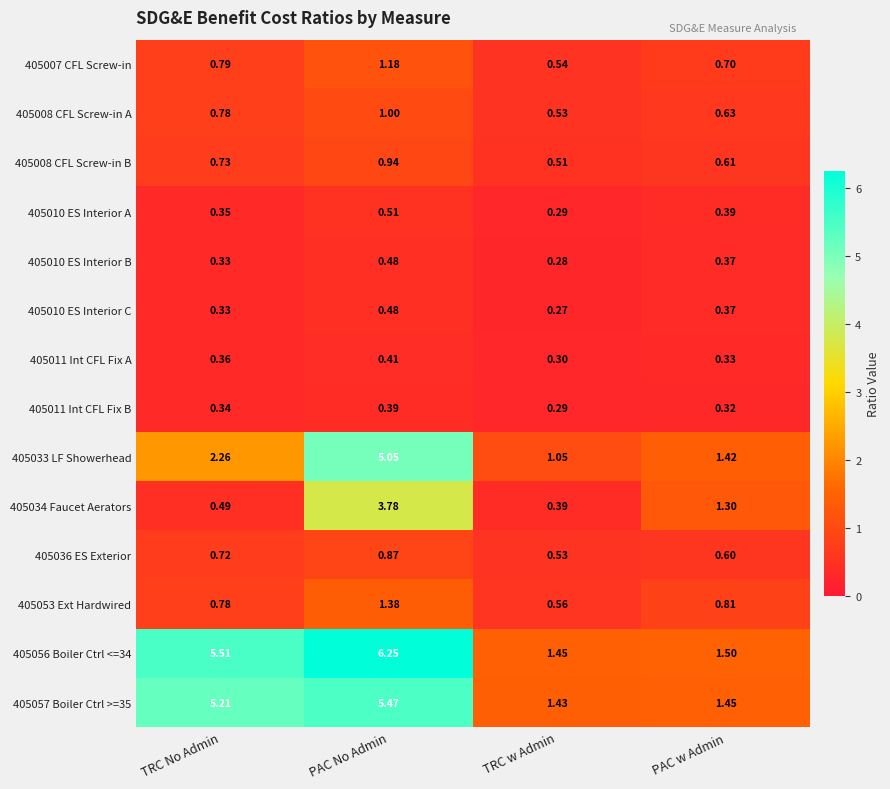

List the labels in order of 405036 ES Exterior value, largest first.

PAC No Admin, TRC No Admin, PAC w Admin, TRC w Admin